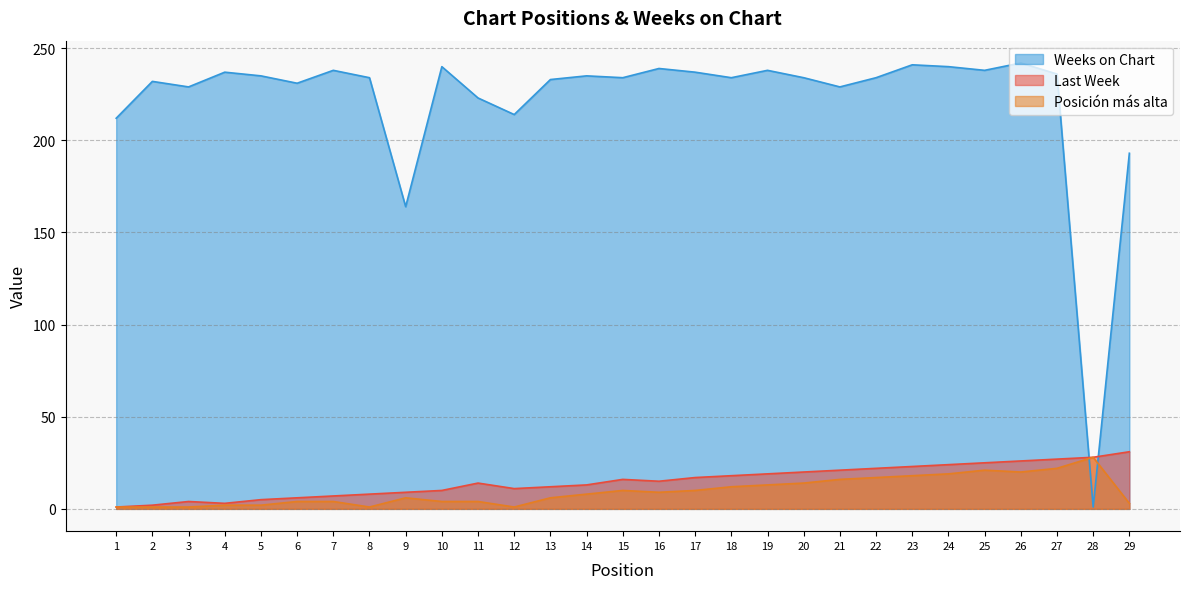

Reading right to left, transcribe all the data shown in this chart.

Last Week: 29=31	28=28	27=27	26=26	25=25	24=24	23=23	22=22	21=21	20=20	19=19	18=18	17=17	16=15	15=16	14=13	13=12	12=11	11=14	10=10	9=9	8=8	7=7	6=6	5=5	4=3	3=4	2=2	1=1
Posición más alta: 29=3	28=28	27=22	26=20	25=21	24=19	23=18	22=17	21=16	20=14	19=13	18=12	17=10	16=9	15=10	14=8	13=6	12=1	11=4	10=4	9=6	8=1	7=4	6=4	5=2	4=2	3=1	2=1	1=1
Weeks on Chart: 29=193	28=1	27=236	26=242	25=238	24=240	23=241	22=234	21=229	20=234	19=238	18=234	17=237	16=239	15=234	14=235	13=233	12=214	11=223	10=240	9=164	8=234	7=238	6=231	5=235	4=237	3=229	2=232	1=212